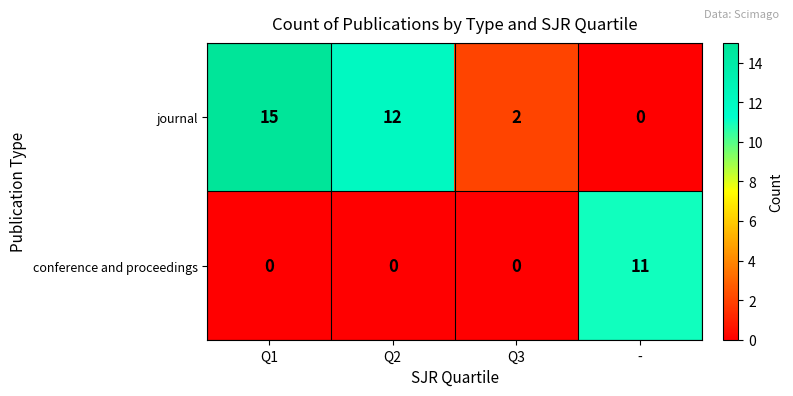

Reading right to left, transcribe all the data shown in this chart.

journal: 0	2	12	15
conference and proceedings: 11	0	0	0